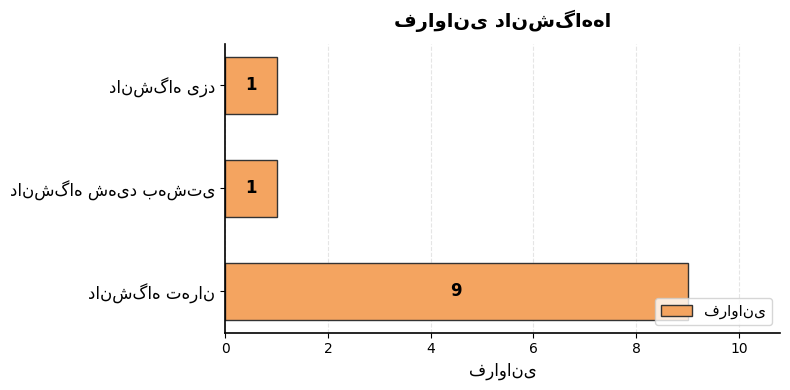

What is the average value?

4